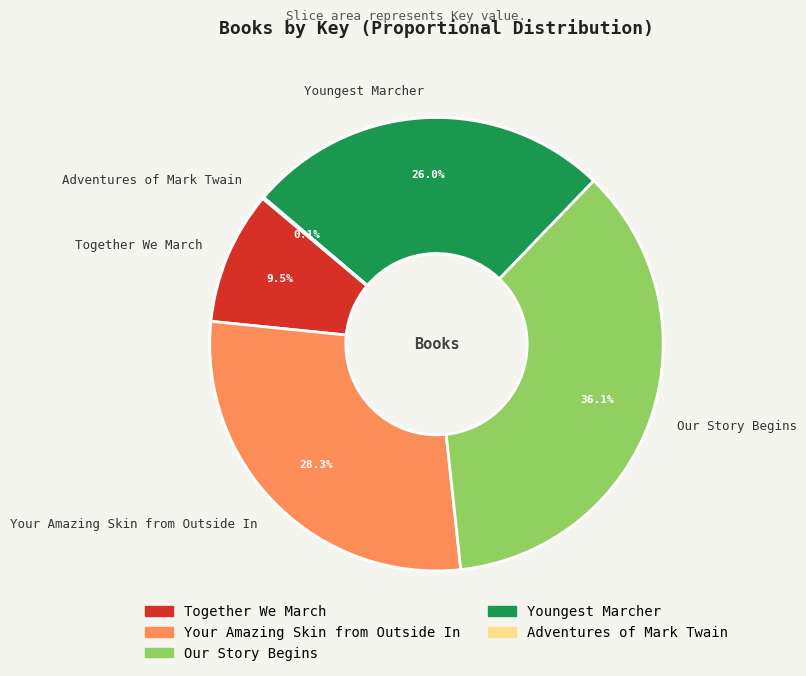

Approximately how many times larger is the value at Our Story Begins compared to Together We March?

3.8